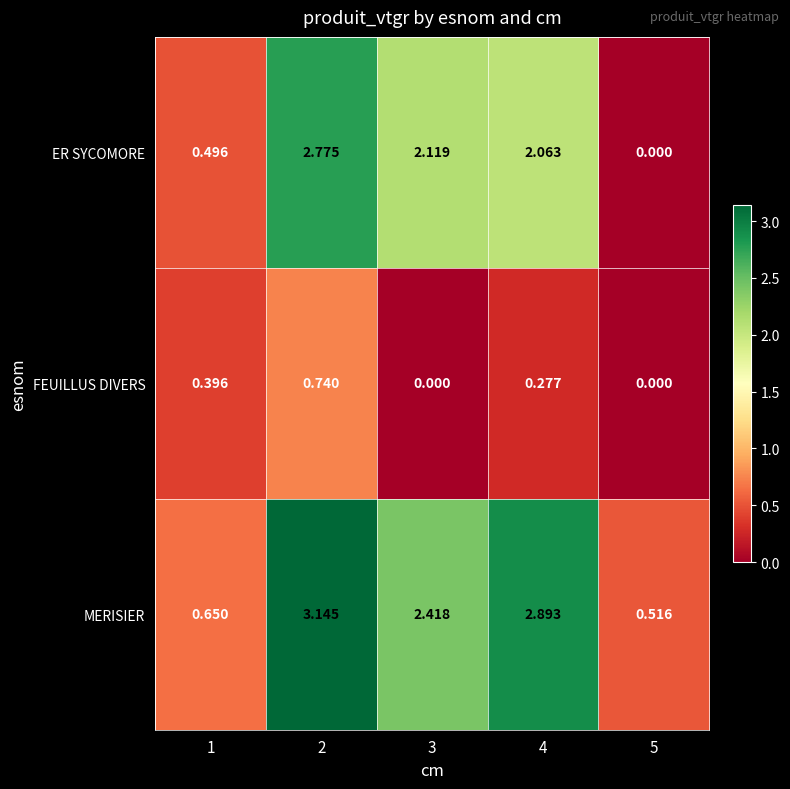

Between 2 and 5, which series saw the biggest shift?

ER SYCOMORE